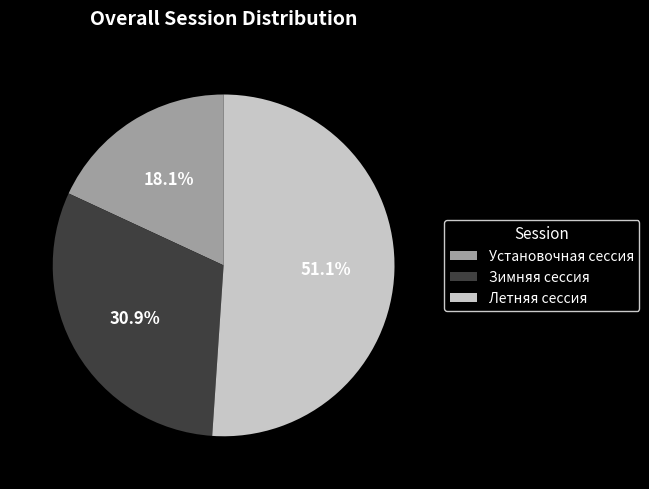

Count the number of slices in the pie.

3